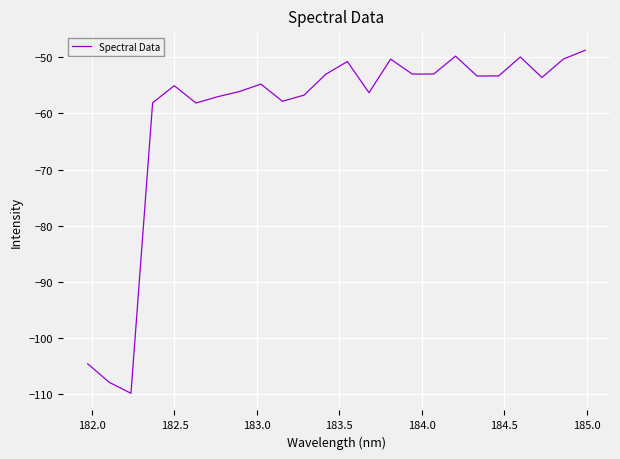

What is the difference between the maximum and minimum values?

61.0